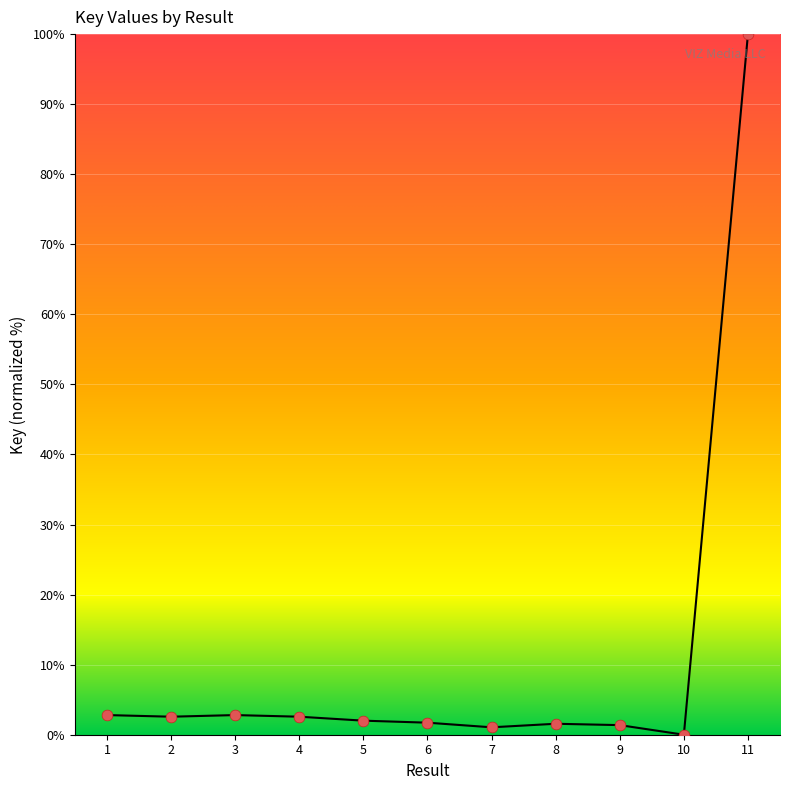

What is the change in value from 6 to 8?

-0.2